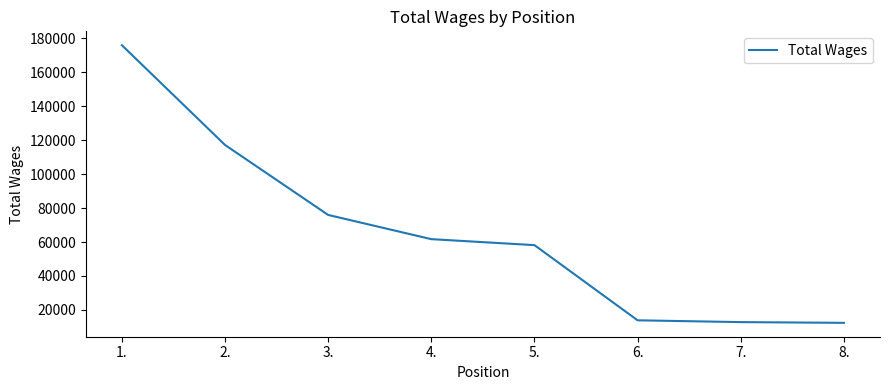

The value at 2. is 117182. True or false?

True